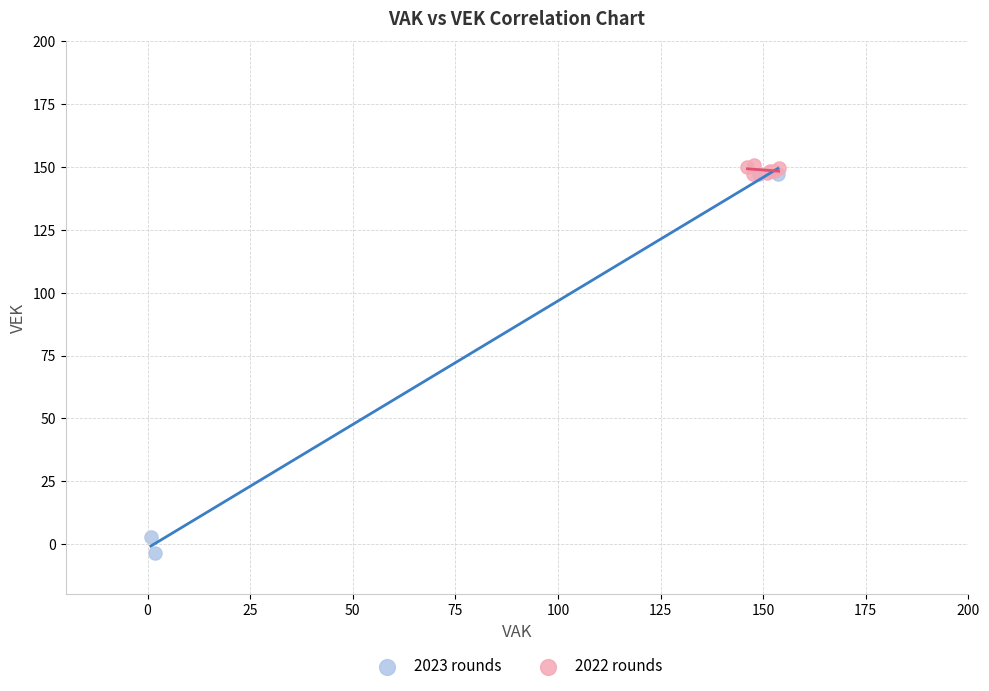

Which series has the widest spread of Y values?

2023 rounds